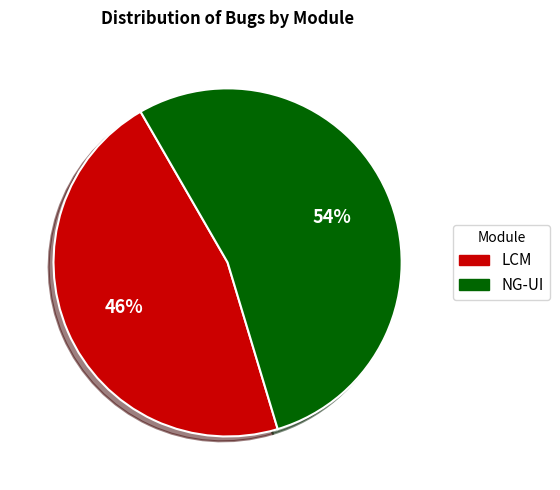

True or false: NG-UI accounts for 60% of the total.

False